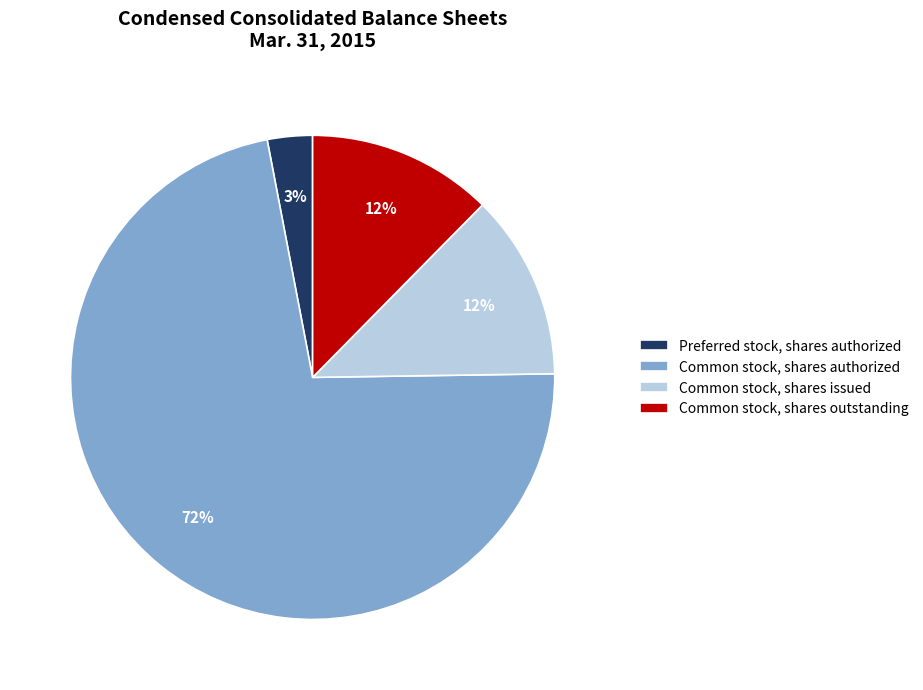

Is the sum of Common stock, shares authorized and Preferred stock, shares authorized greater than half?

Yes